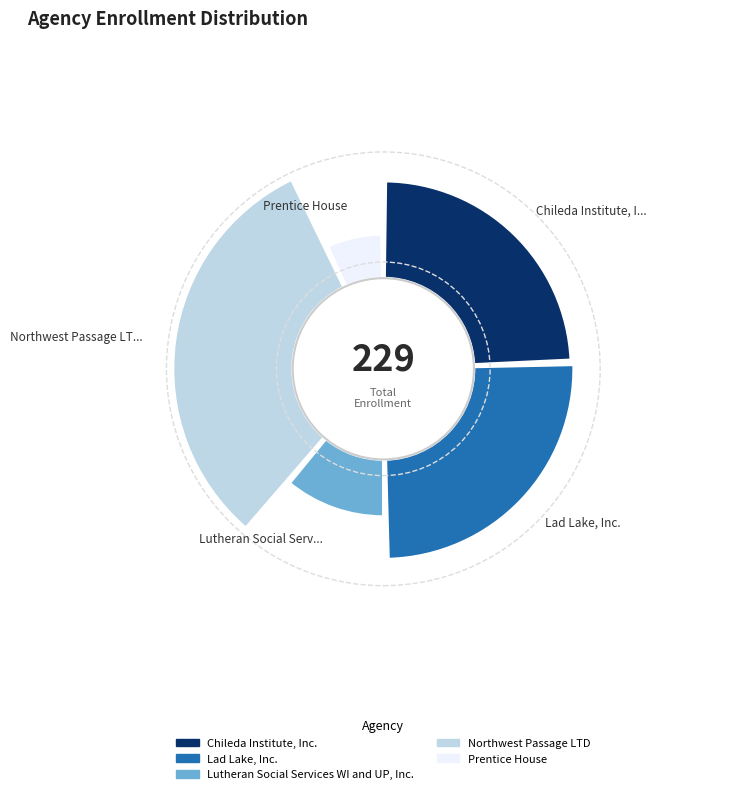

What is the change in value from Lad Lake, Inc. to Lutheran Social Services WI and UP, Inc.?

-32